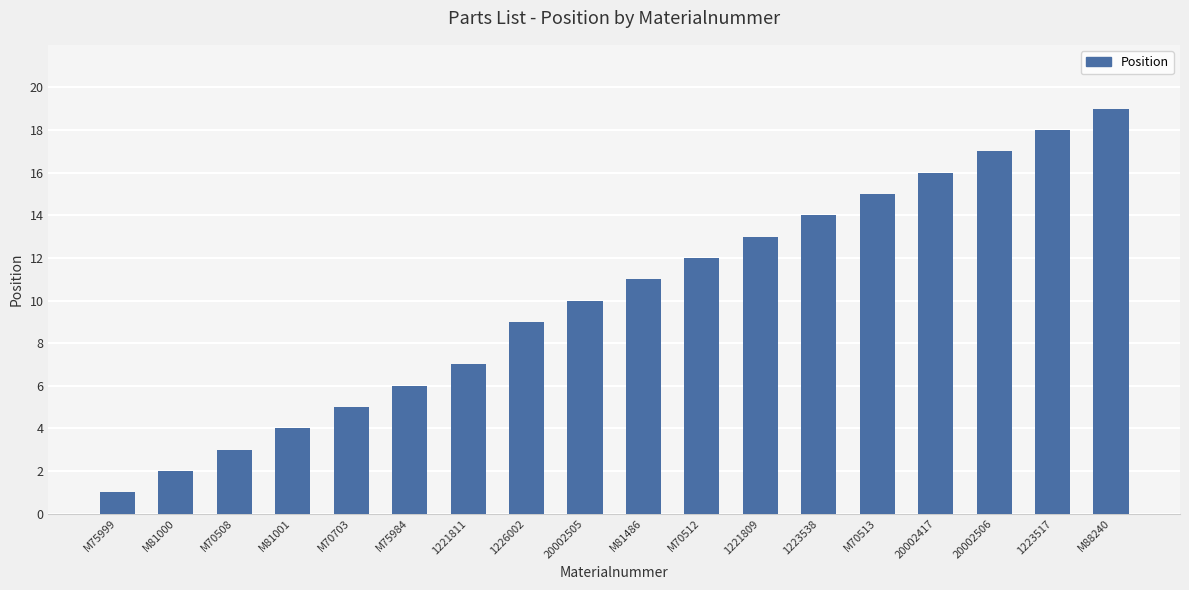

Reading right to left, transcribe all the data shown in this chart.

19	18	17	16	15	14	13	12	11	10	9	7	6	5	4	3	2	1